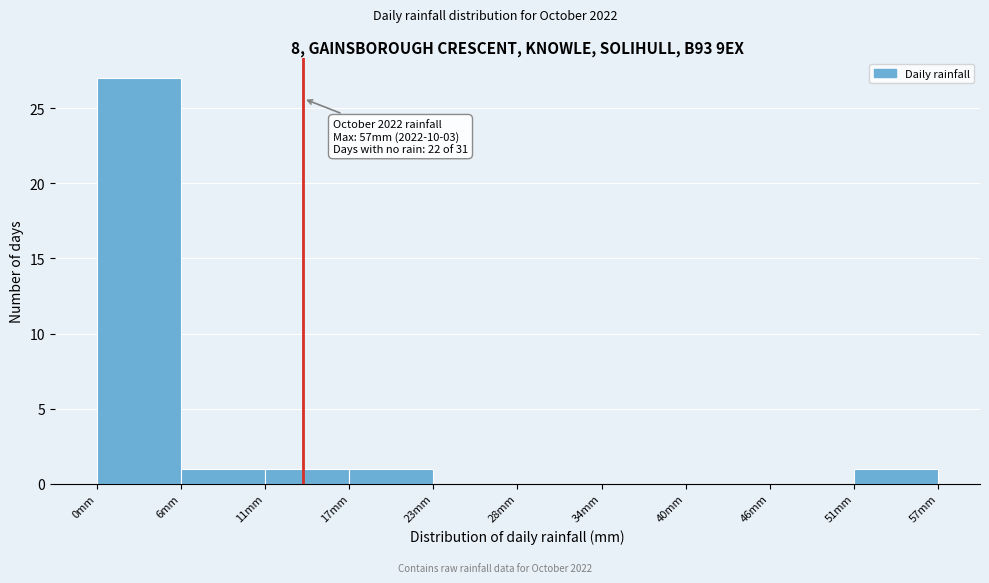

Which range on the x-axis has the tallest bar?

0.0 to 5.7